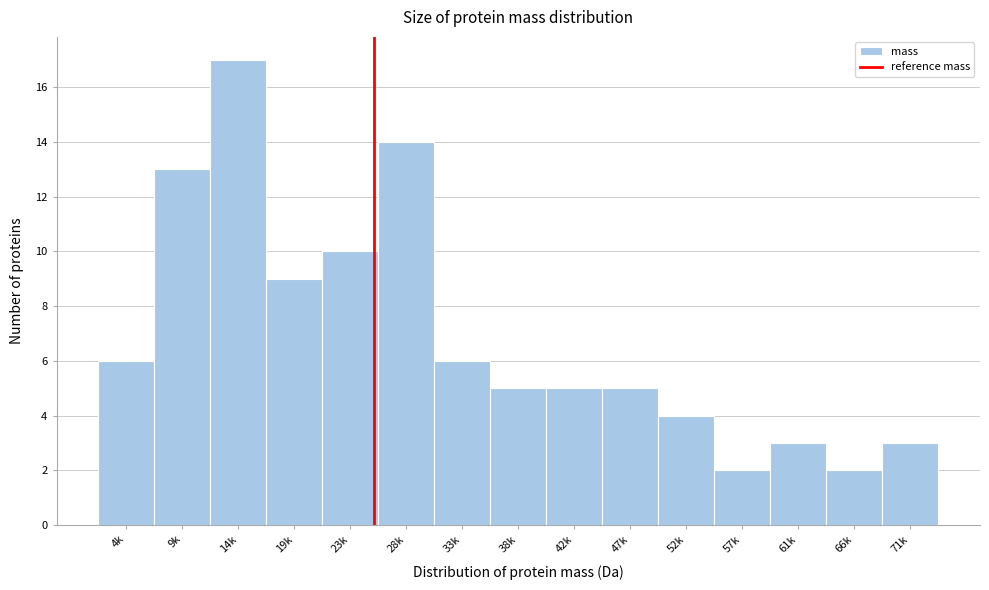

Reading right to left, what are all the values shown in this chart?

3	2	3	2	4	5	5	5	6	14	10	9	17	13	6